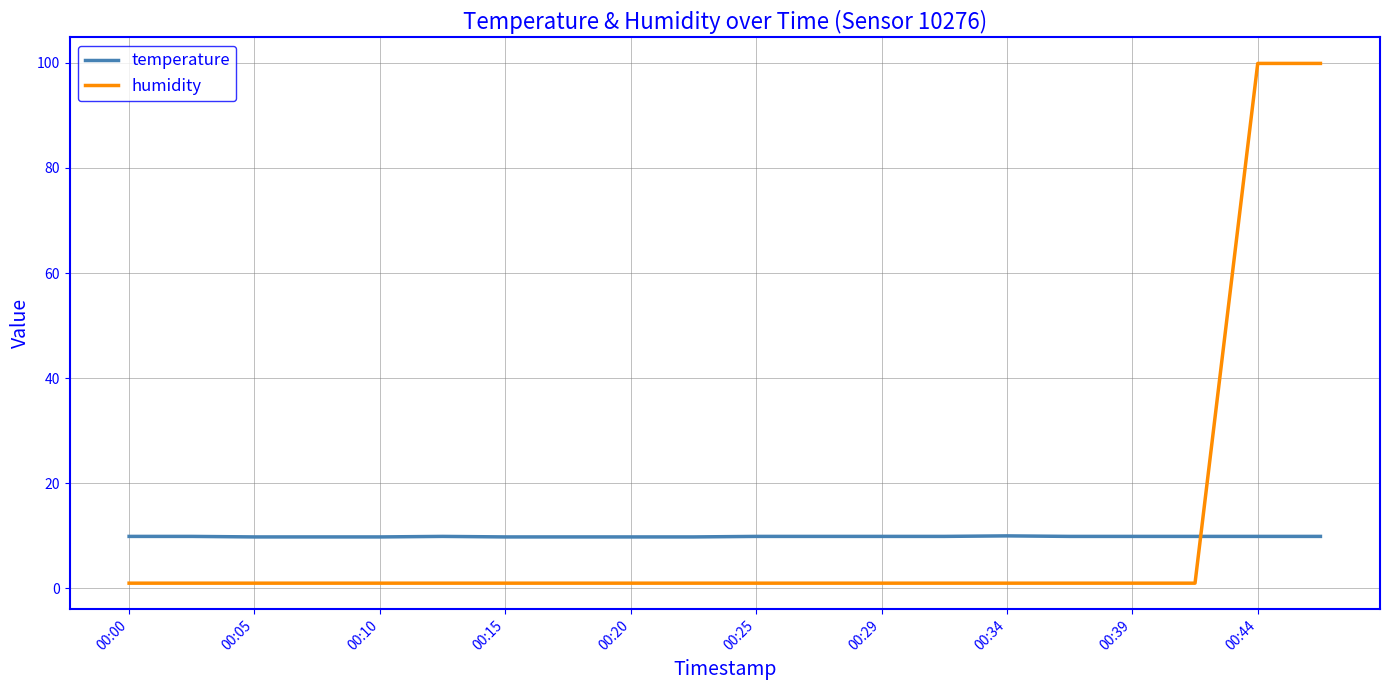

What is the difference between the maximum and minimum values in the humidity series?

98.9